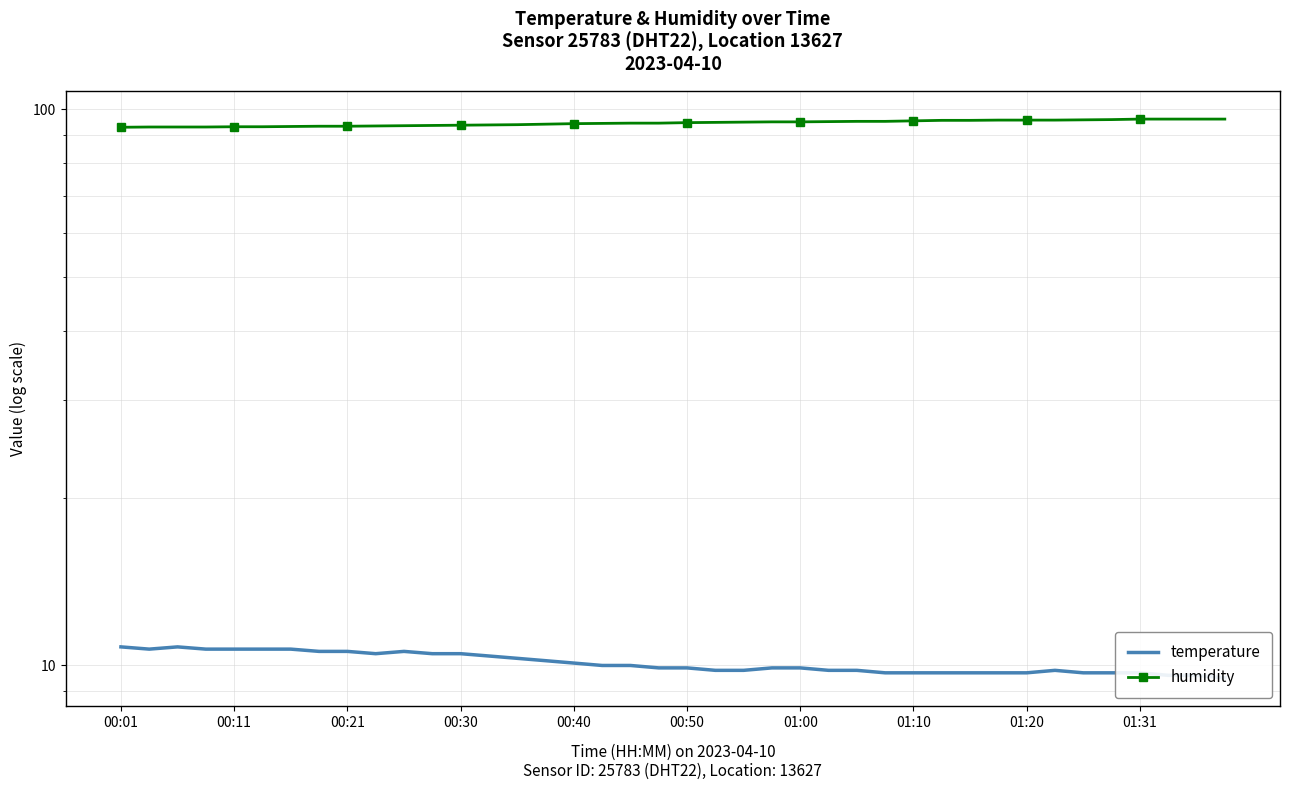

What is the lowest value of the humidity series?

92.9